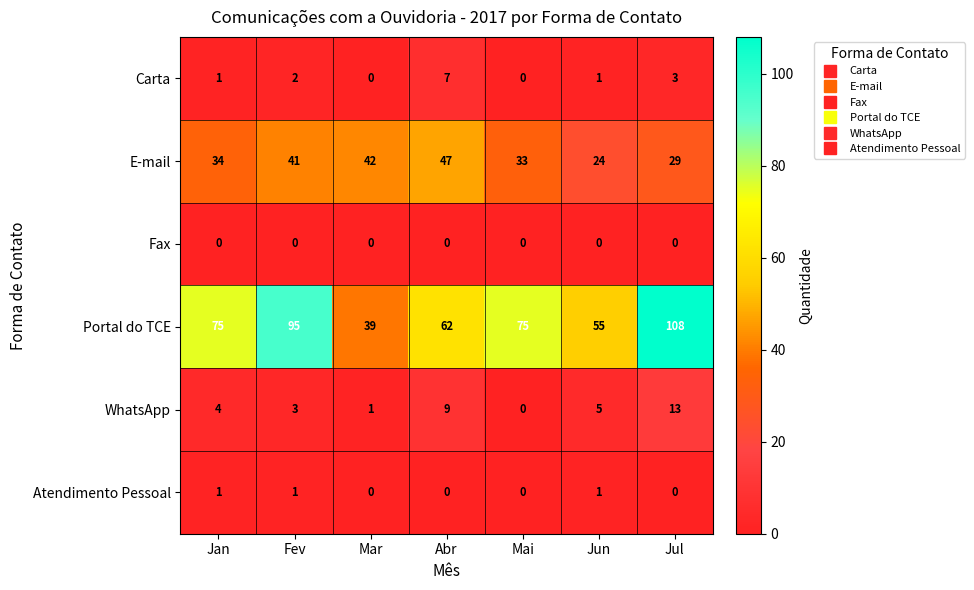

Which category has the lowest value in the WhatsApp series?

Mai